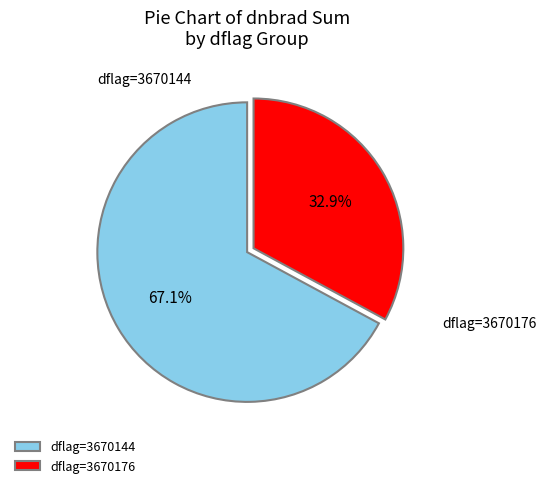

What is the total percentage of dflag=3670176 and dflag=3670144?

100.0%